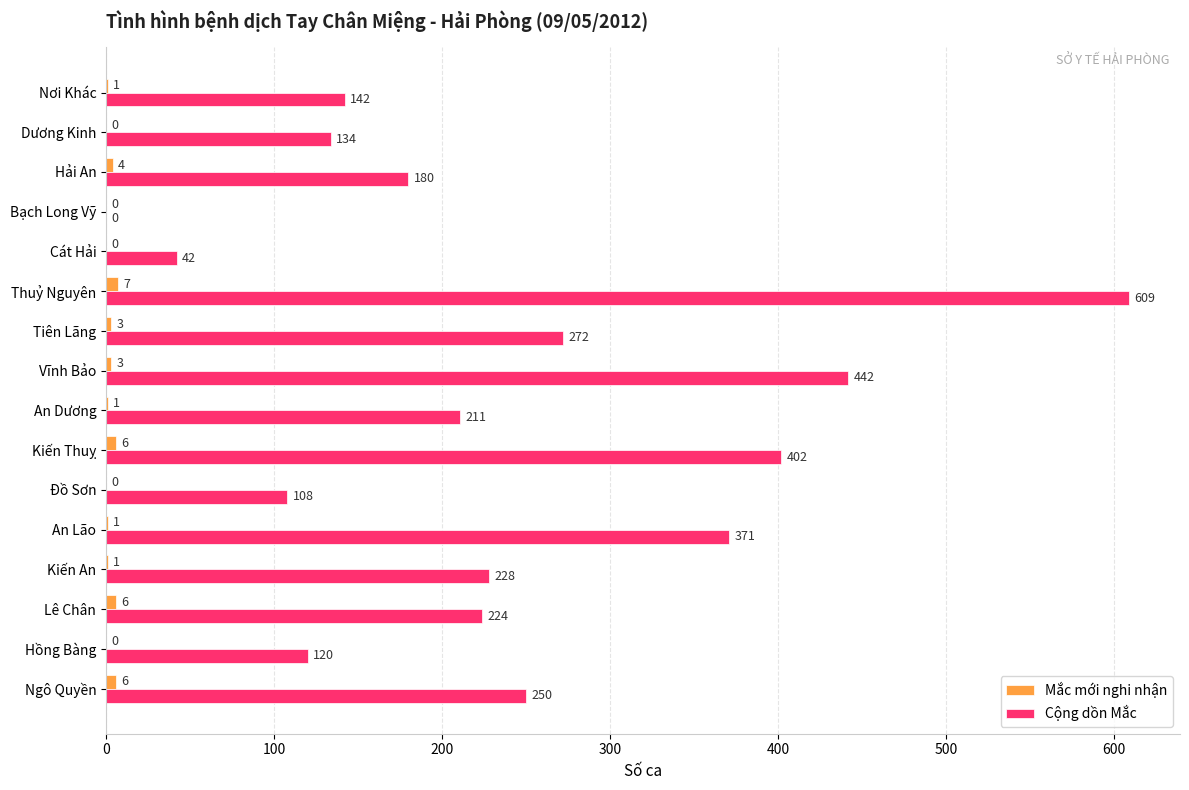

What is the maximum value for Mắc mới nghi nhận?

7